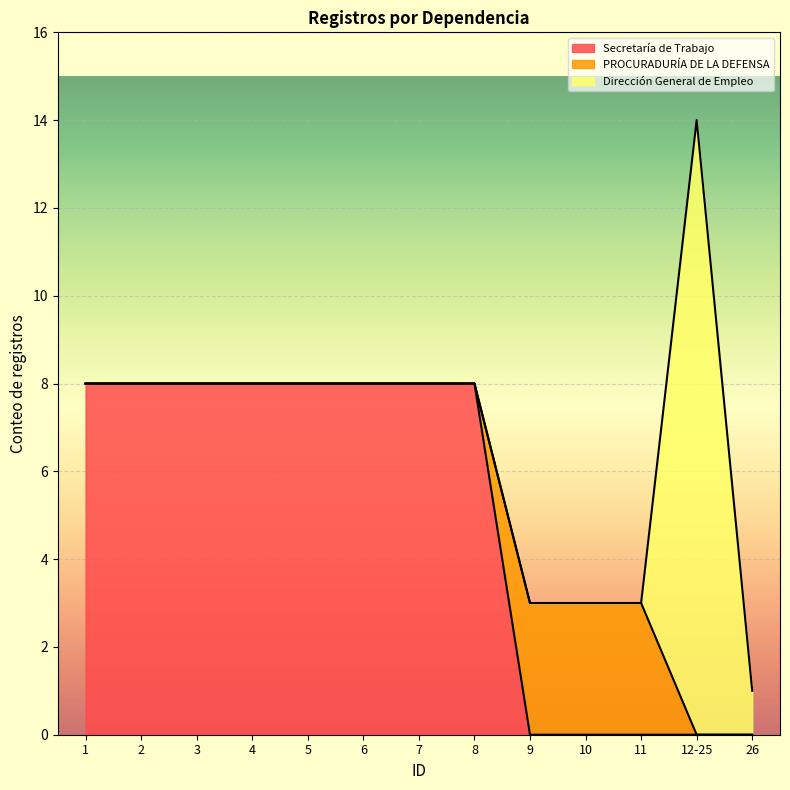

True or false: PROCURADURÍA DE LA DEFENSA and Secretaría de Trabajo cross at least once.

True